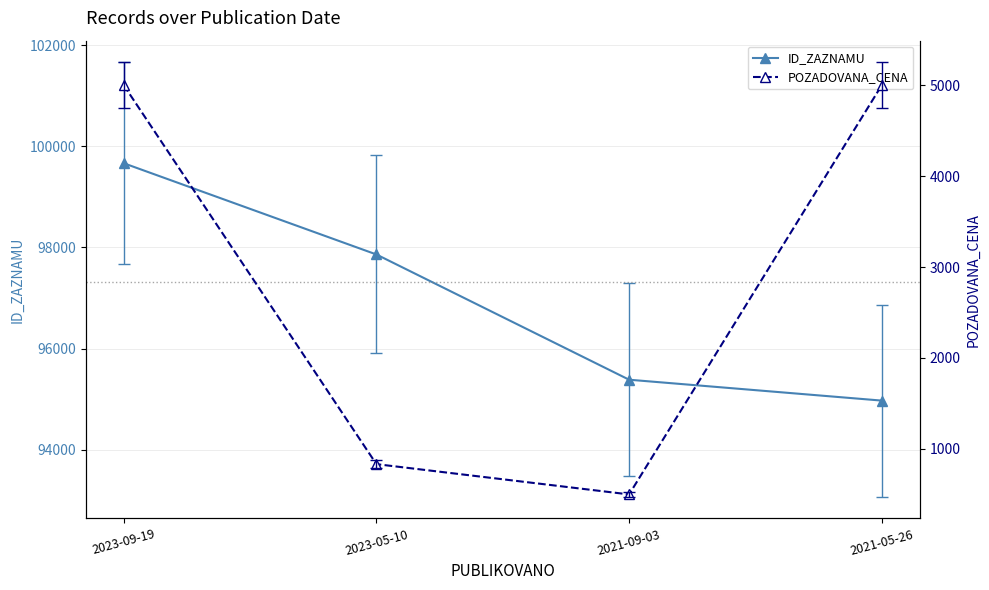

What is the label of the 3rd point from the right?

2023-05-10